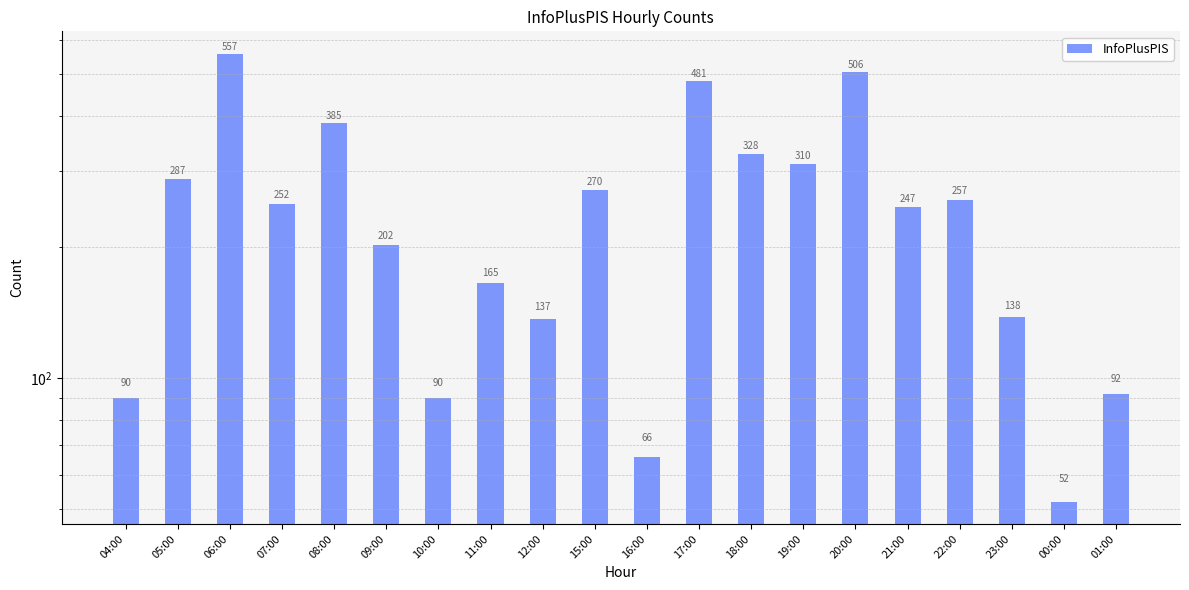

What is the greatest value displayed?

557